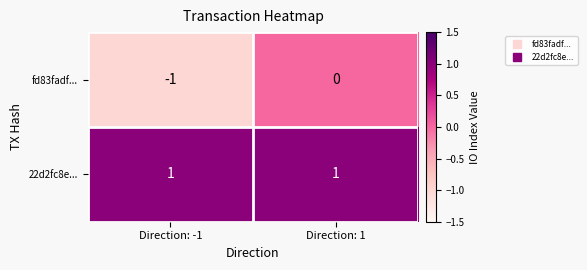

What is the maximum value shown in the chart?

1